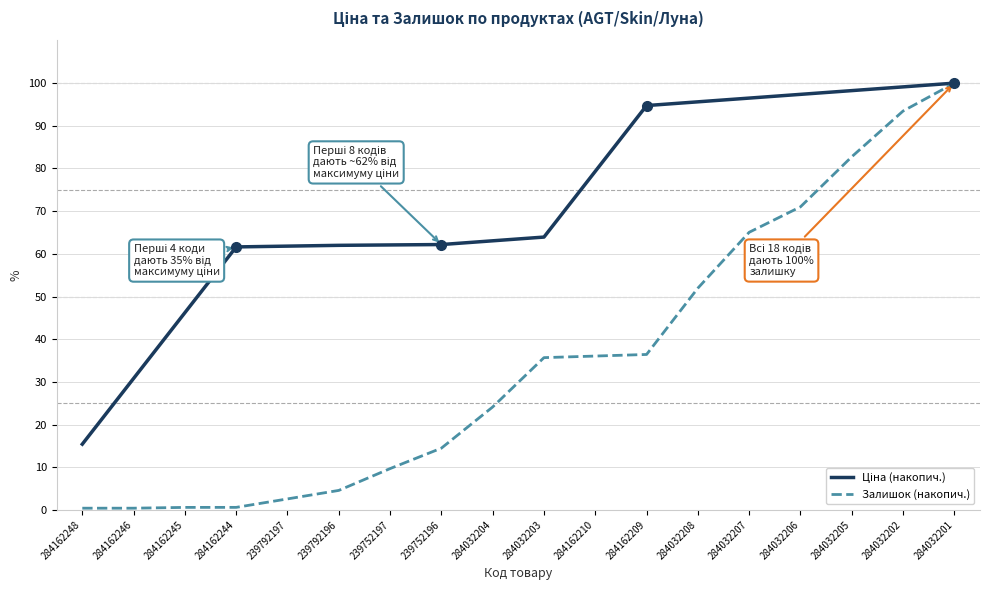

How many series are shown in this chart?

2